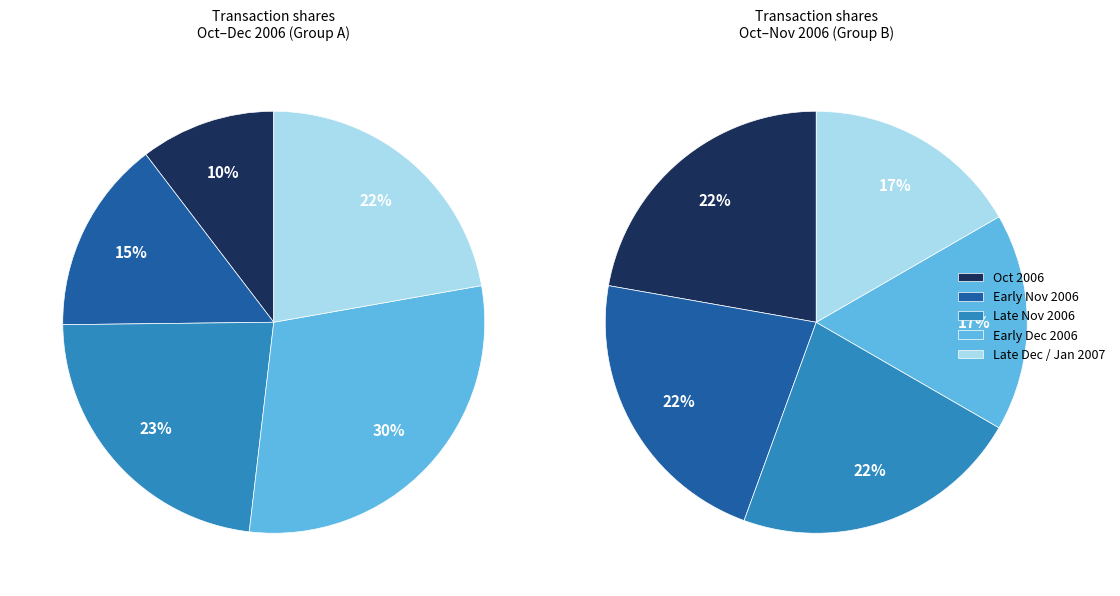

Is 2006-12-15 the majority of the pie?

No